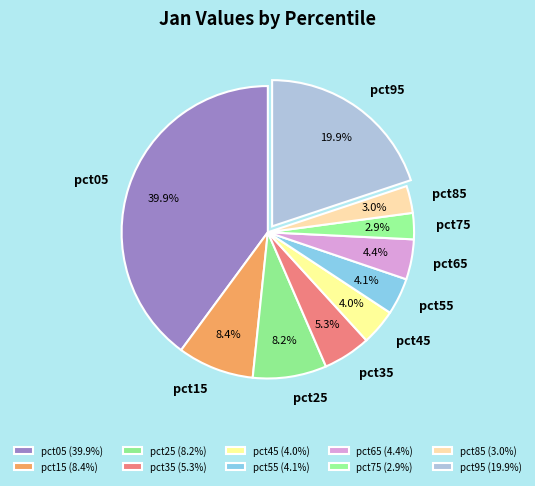

Count the number of slices in the pie.

10